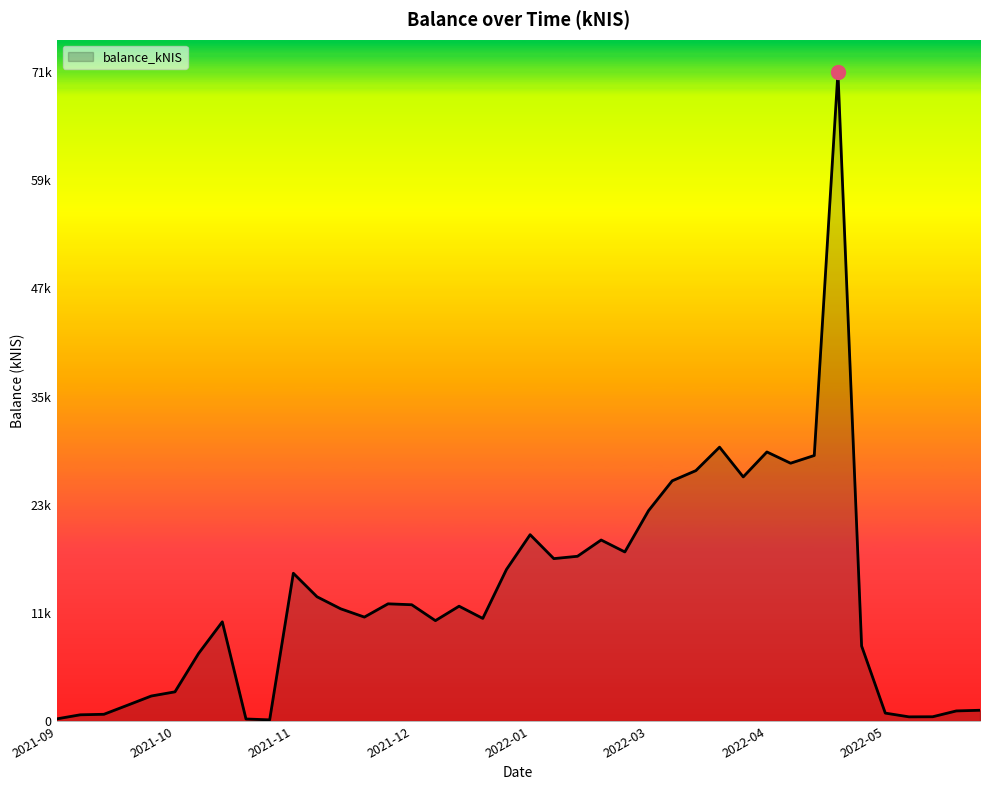

At which label is the value closest to 35631?

2022-03-24